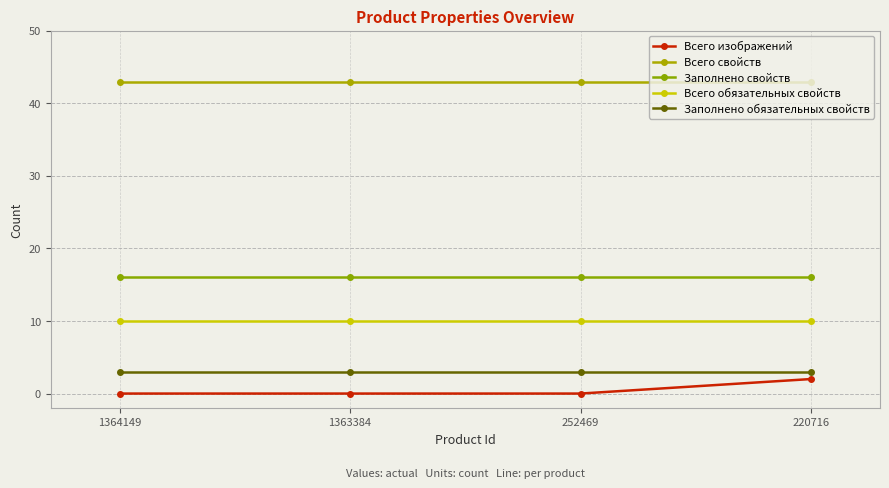

How many lines are shown in the chart?

5